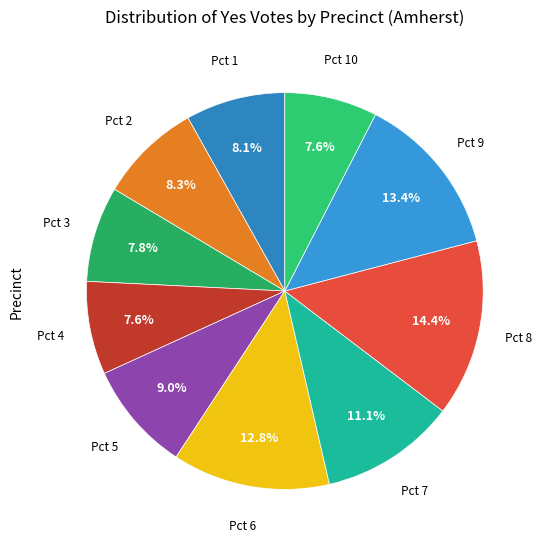

How many segments does this pie chart have?

10